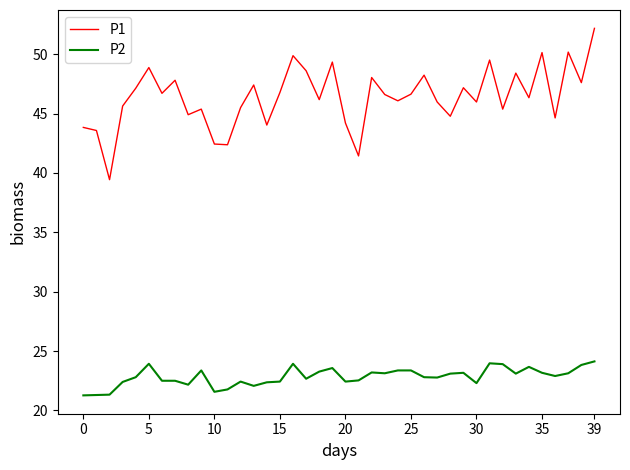

What is the sum of all P2 values?

913.6